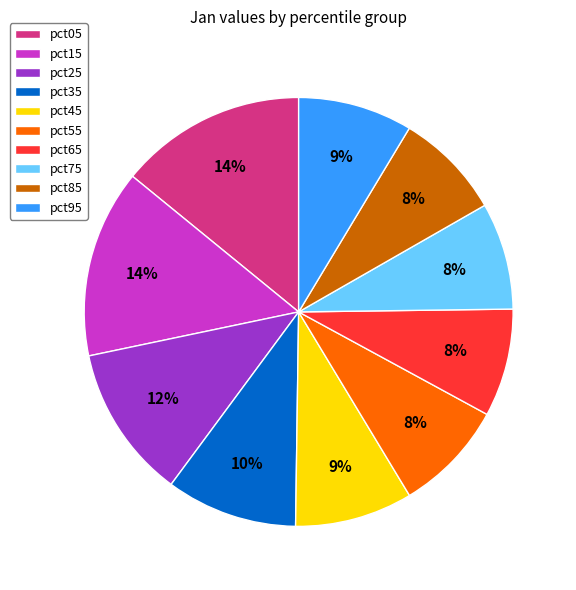

True or false: pct15 accounts for 9% of the total.

False